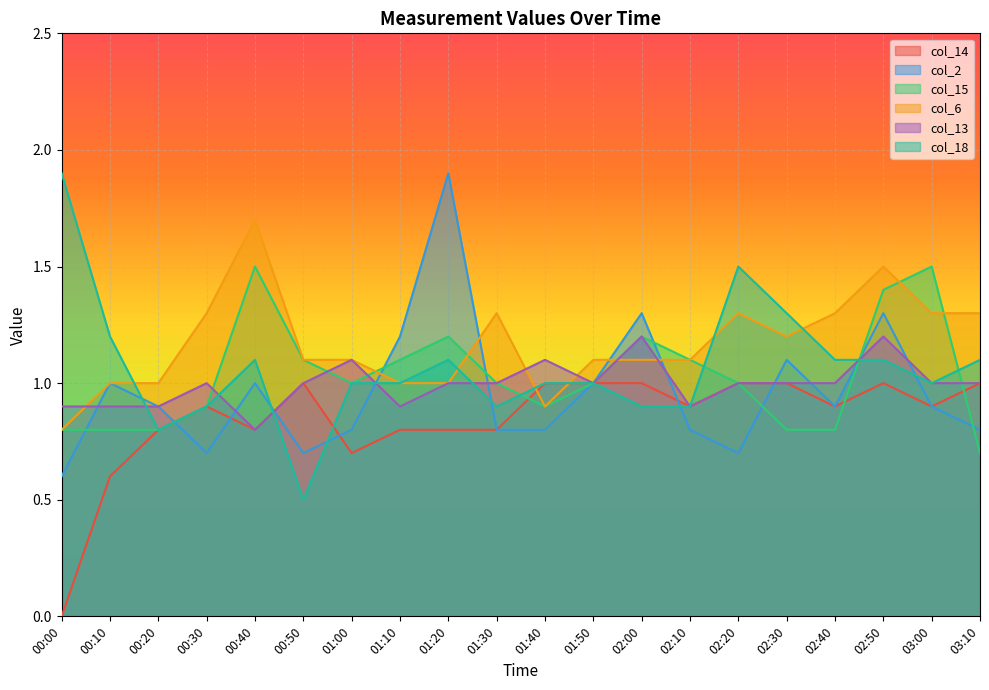

At 01:20, list the series in order from largest to smallest.

col_2, col_15, col_18, col_6, col_13, col_14